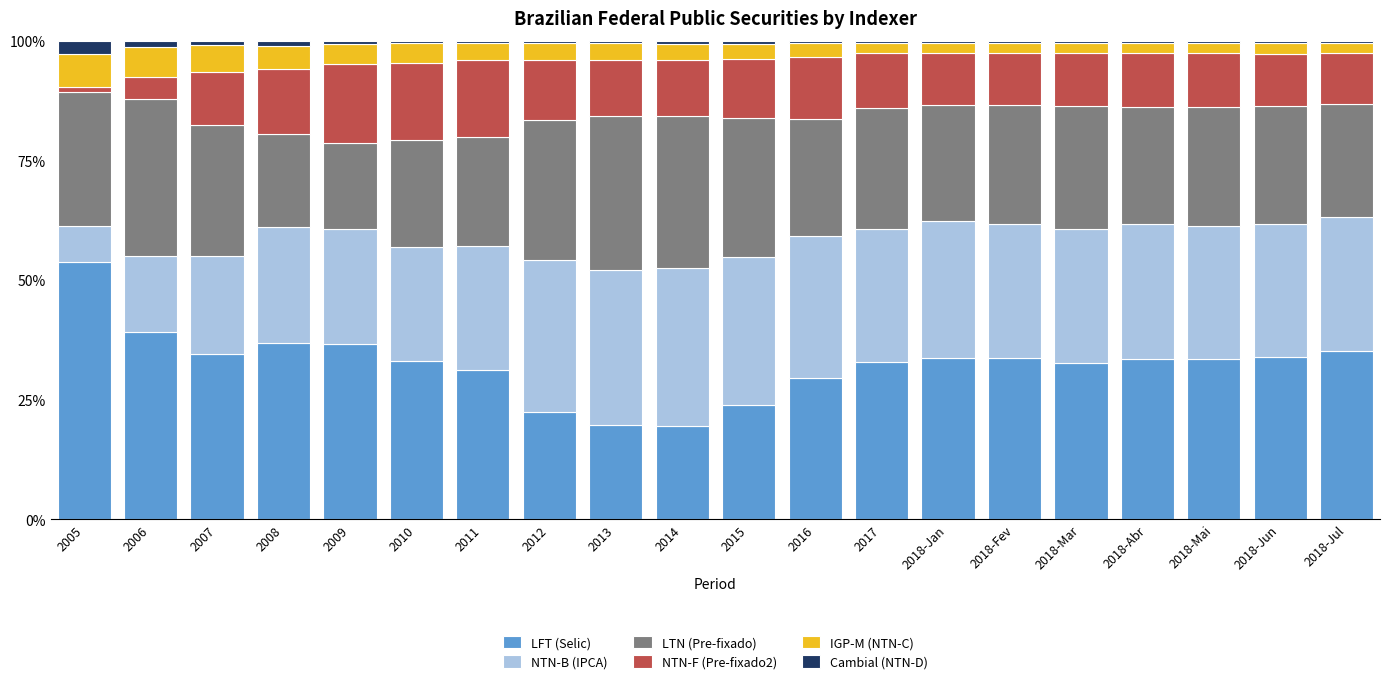

What is the difference between the second highest and second lowest values in the LFT (Selic) series?

19.5